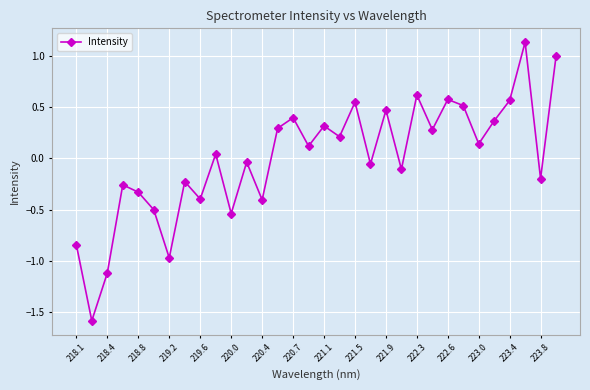

What is the difference between the maximum and minimum values?

2.7